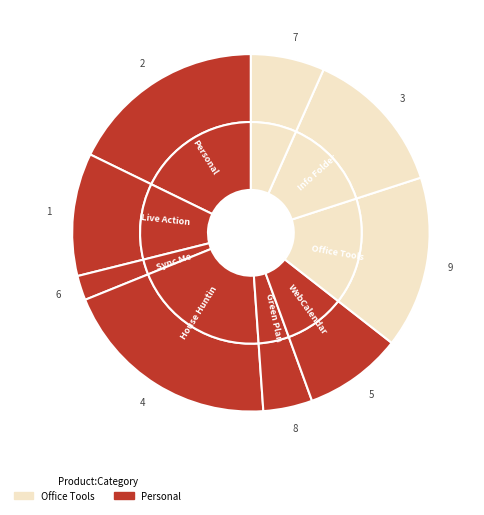

Approximately how many times larger is the value at 3 compared to 2?

0.8